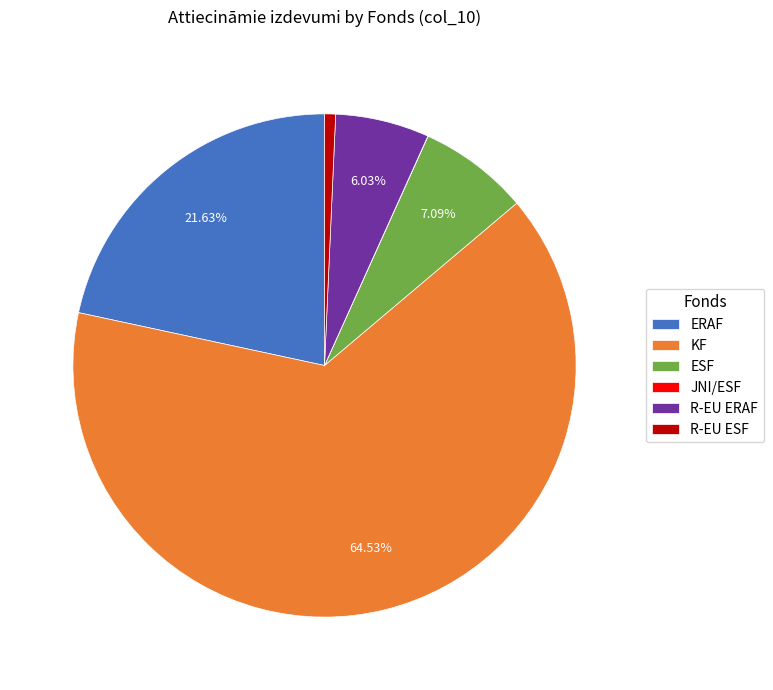

To the nearest percent, what is the average slice percentage?

17%